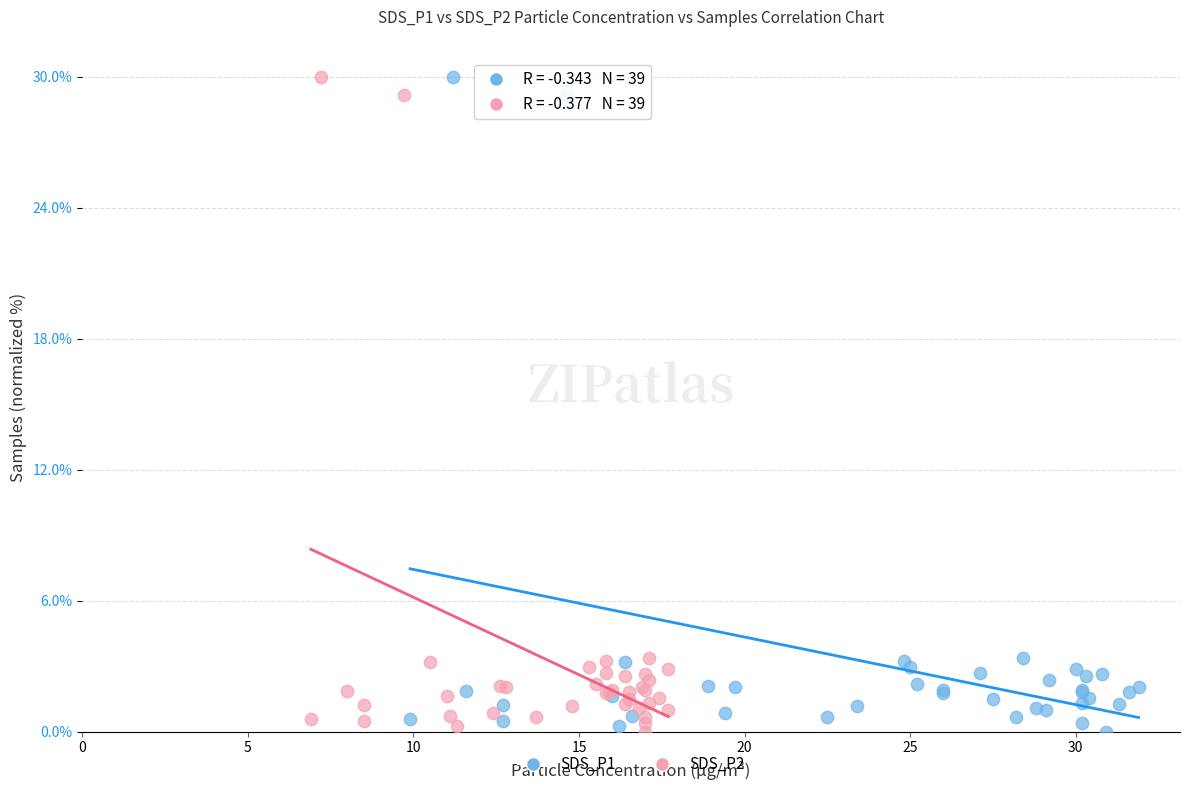

What are all the series names shown in the legend?

SDS_P1, SDS_P2